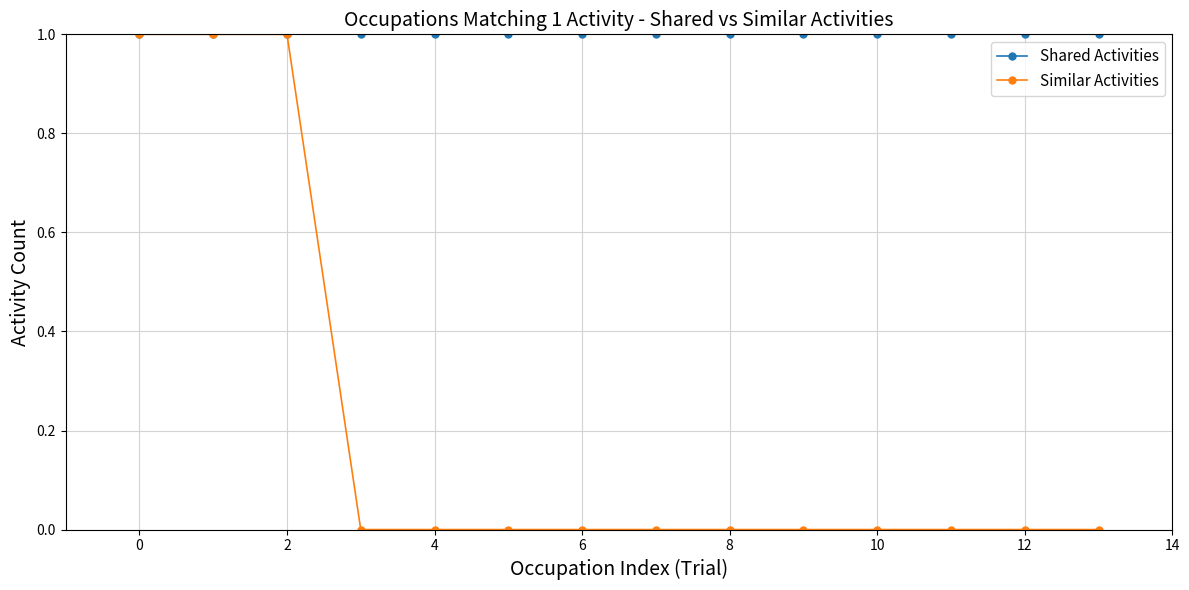

Which series has the largest total across all categories?

Shared Activities